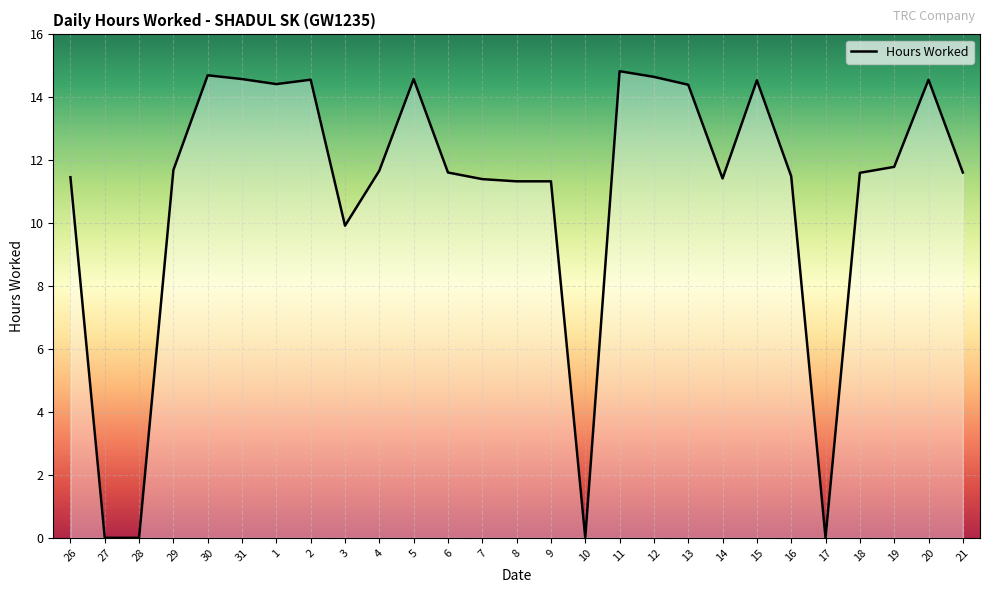

Between 12 and 21, which is larger?

12